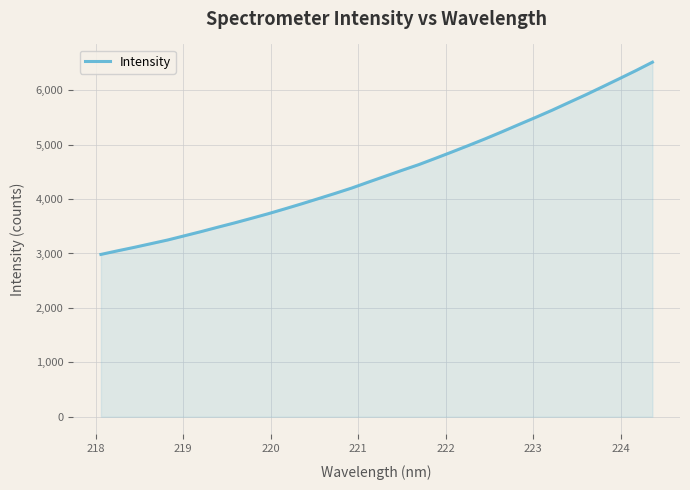

What is the minimum value shown in the chart?

2982.9